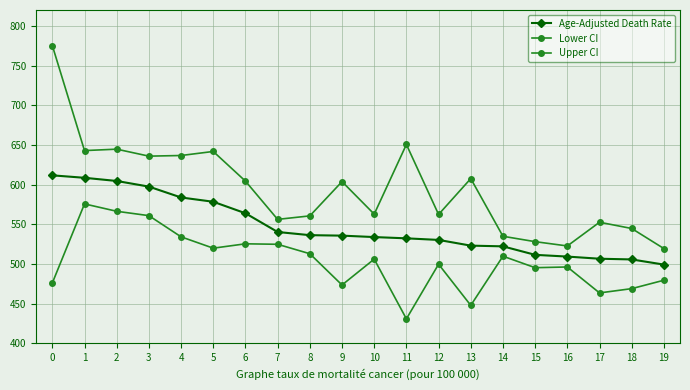

True or false: Lower CI and Upper CI intersect in this chart.

False